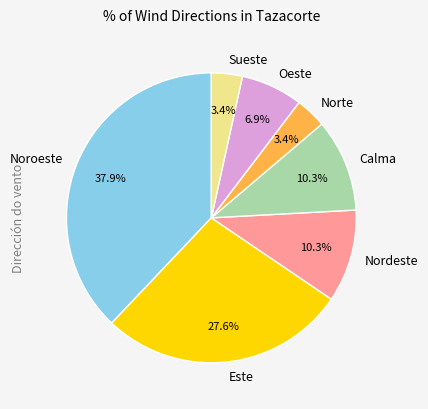

How many slices are in this pie chart?

7